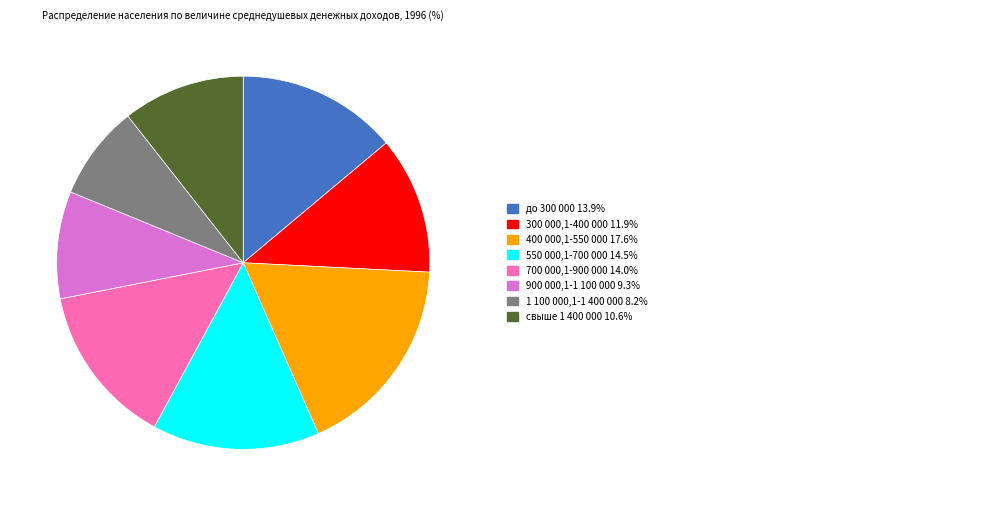

Is there any slice that represents more than half of the pie?

No